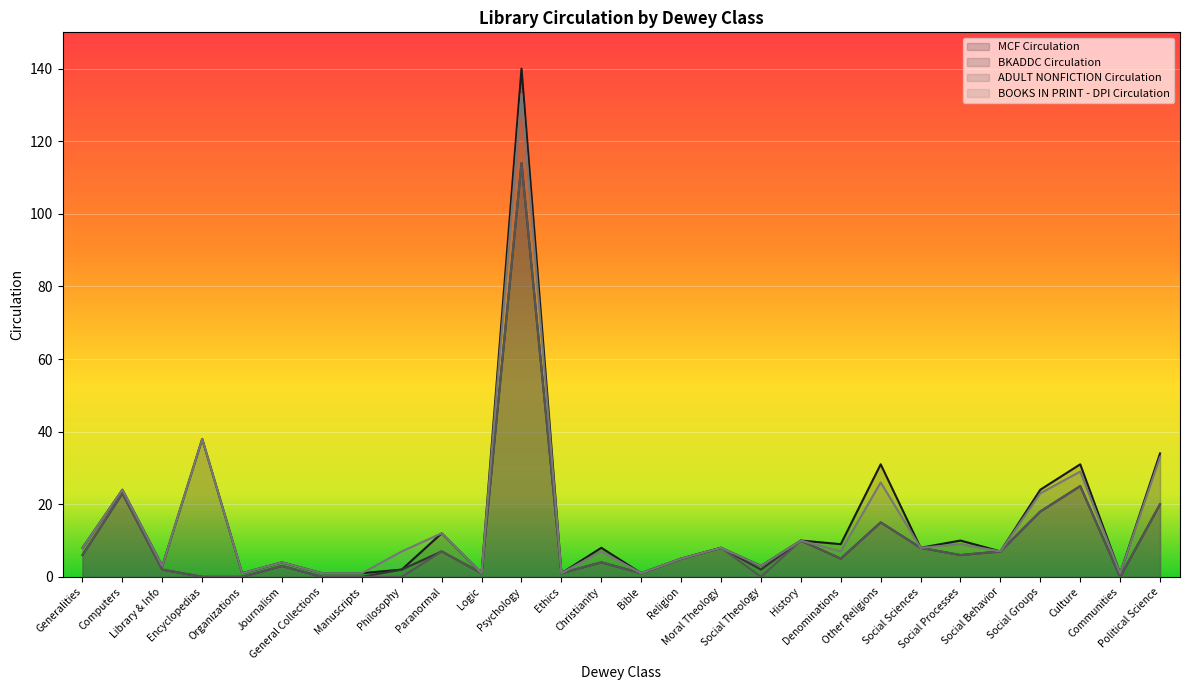

What are all the series names shown in the legend?

MCF Circulation, BKADDC Circulation, ADULT NONFICTION Circulation, BOOKS IN PRINT - DPI Circulation